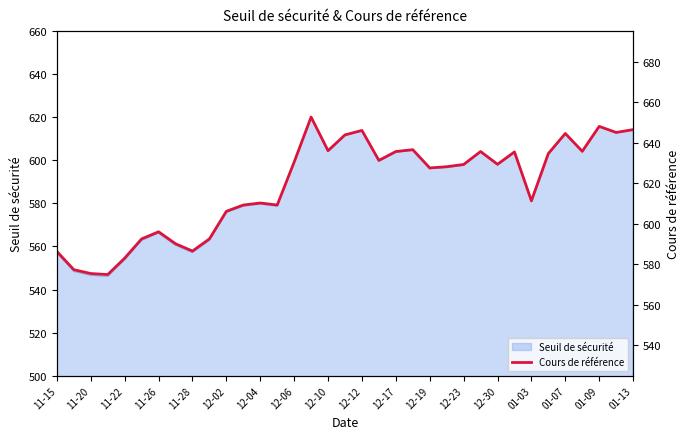

What is the minimum value for Seuil de sécurité?

546.2